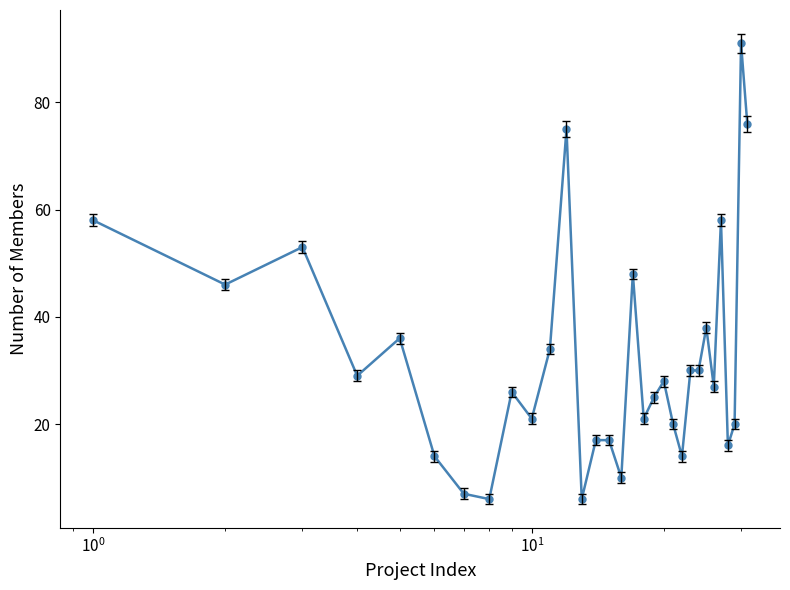

Reading right to left, extract all data points from this chart.

76	91	20	16	58	27	38	30	30	14	20	28	25	21	48	10	17	17	6	75	34	21	26	6	7	14	36	29	53	46	58